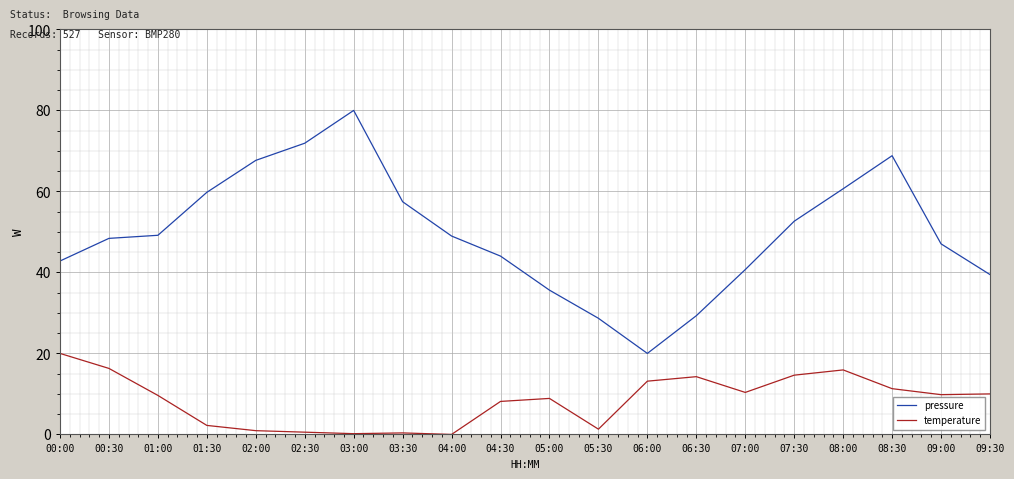

Is it true that pressure equals 52.6 at 07:30?

True